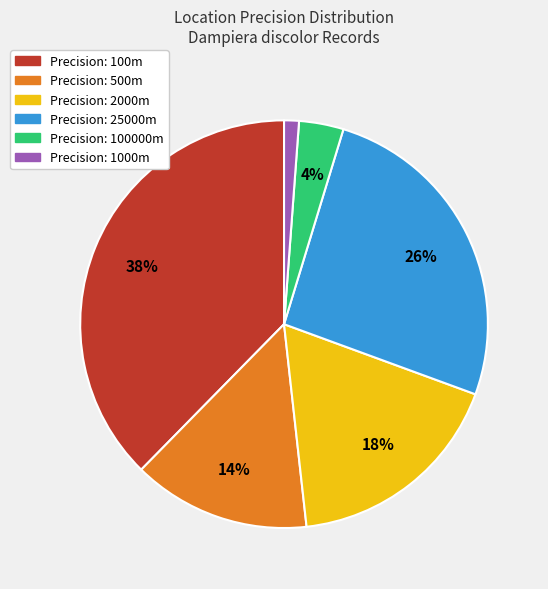

Is there a majority slice in this chart?

No